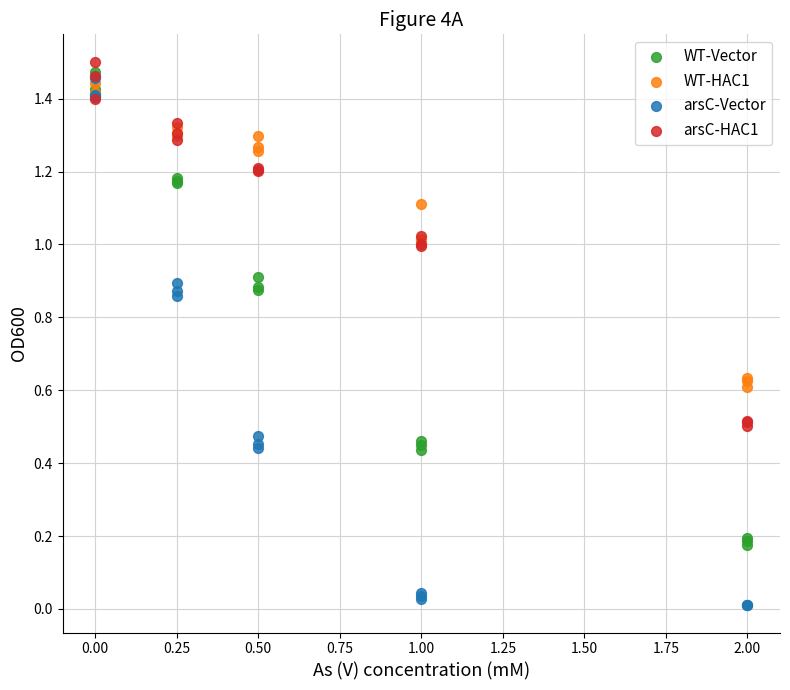

Which series has the widest spread of Y values?

arsC-Vector